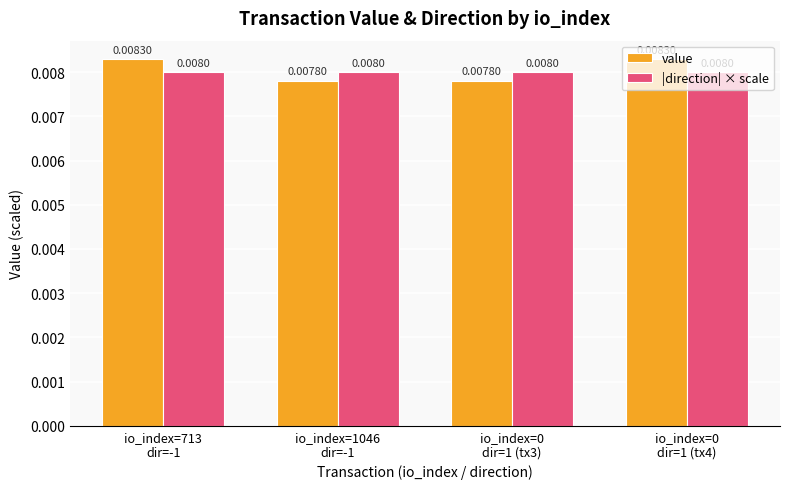

Which series has the largest range (max minus min)?

value